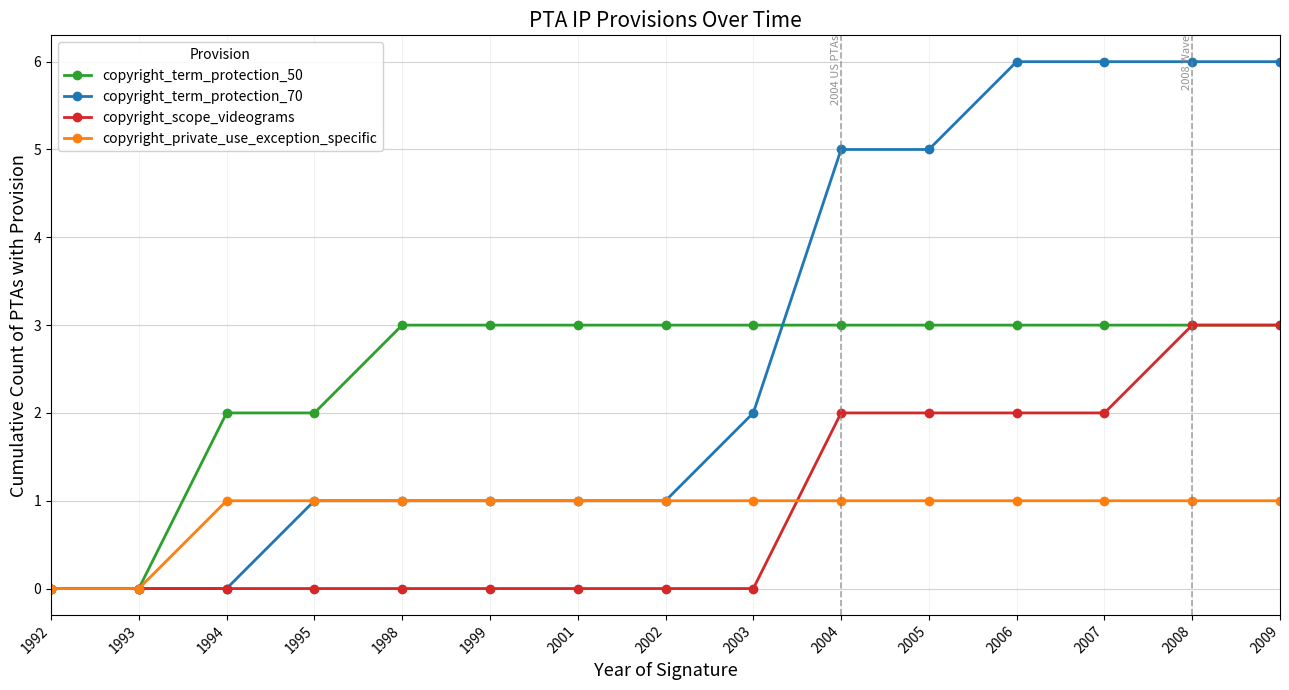

The value of copyright_scope_videograms at 2003 is 1. True or false?

False